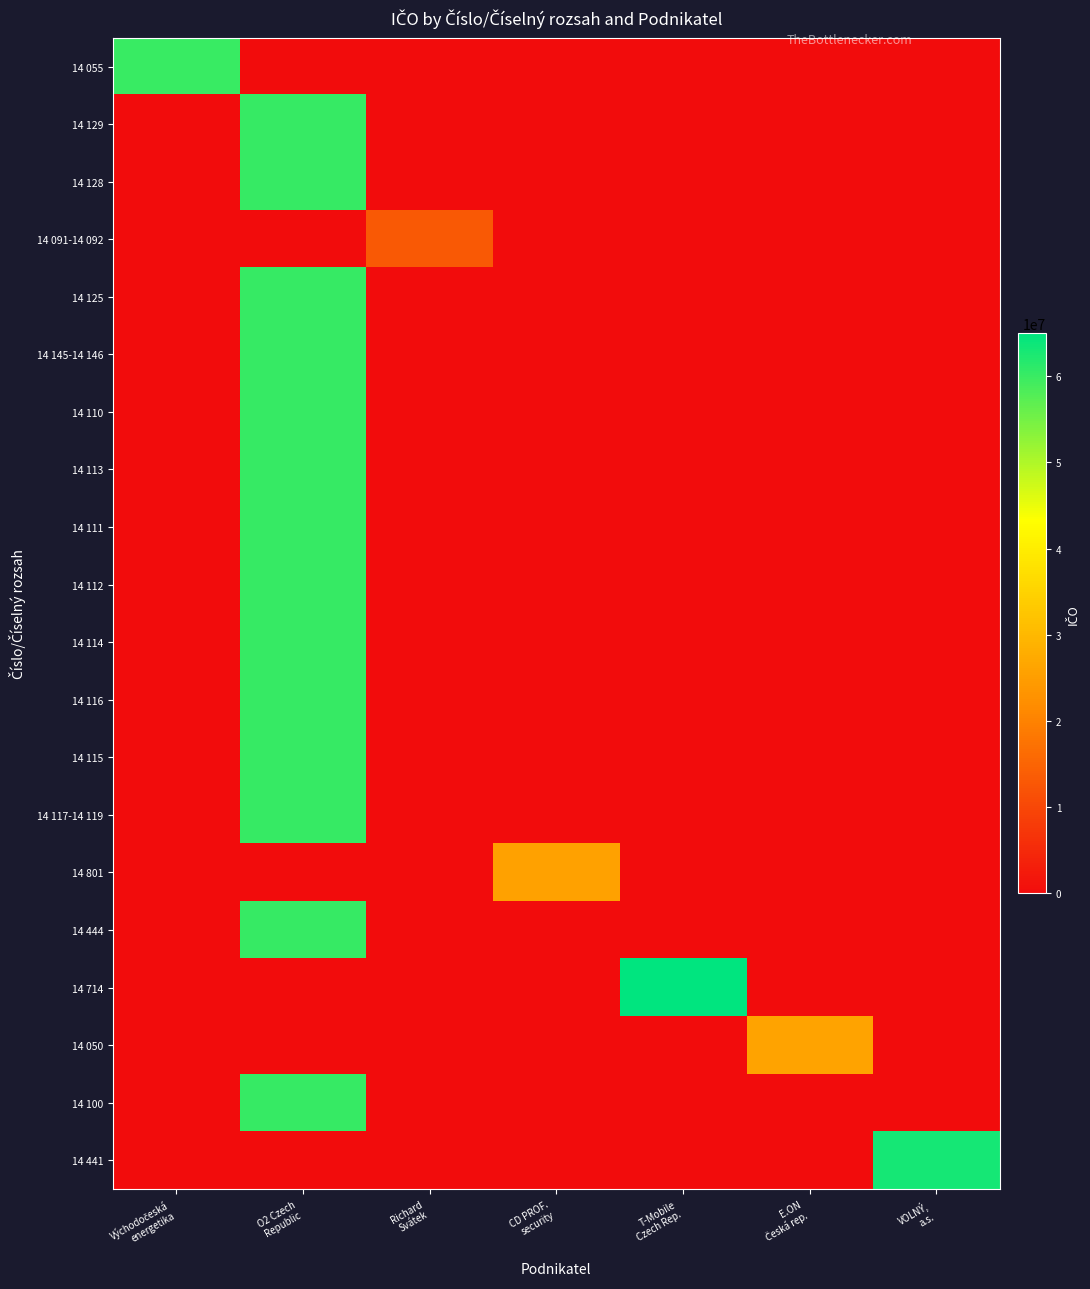

Reading left to right, list all the values displayed in this chart.

14 055: Východočeská
energetika=60108720	O2 Czech
Republic=0	Richard
Svátek=0	CD PROF.
security=0	T-Mobile
Czech Rep.=0	E.ON
Česká rep.=0	VOLNÝ,
a.s.=0
14 129: Východočeská
energetika=0	O2 Czech
Republic=60193336	Richard
Svátek=0	CD PROF.
security=0	T-Mobile
Czech Rep.=0	E.ON
Česká rep.=0	VOLNÝ,
a.s.=0
14 128: Východočeská
energetika=0	O2 Czech
Republic=60193336	Richard
Svátek=0	CD PROF.
security=0	T-Mobile
Czech Rep.=0	E.ON
Česká rep.=0	VOLNÝ,
a.s.=0
14 091-14 092: Východočeská
energetika=0	O2 Czech
Republic=0	Richard
Svátek=13124731	CD PROF.
security=0	T-Mobile
Czech Rep.=0	E.ON
Česká rep.=0	VOLNÝ,
a.s.=0
14 125: Východočeská
energetika=0	O2 Czech
Republic=60193336	Richard
Svátek=0	CD PROF.
security=0	T-Mobile
Czech Rep.=0	E.ON
Česká rep.=0	VOLNÝ,
a.s.=0
14 145-14 146: Východočeská
energetika=0	O2 Czech
Republic=60193336	Richard
Svátek=0	CD PROF.
security=0	T-Mobile
Czech Rep.=0	E.ON
Česká rep.=0	VOLNÝ,
a.s.=0
14 110: Východočeská
energetika=0	O2 Czech
Republic=60193336	Richard
Svátek=0	CD PROF.
security=0	T-Mobile
Czech Rep.=0	E.ON
Česká rep.=0	VOLNÝ,
a.s.=0
14 113: Východočeská
energetika=0	O2 Czech
Republic=60193336	Richard
Svátek=0	CD PROF.
security=0	T-Mobile
Czech Rep.=0	E.ON
Česká rep.=0	VOLNÝ,
a.s.=0
14 111: Východočeská
energetika=0	O2 Czech
Republic=60193336	Richard
Svátek=0	CD PROF.
security=0	T-Mobile
Czech Rep.=0	E.ON
Česká rep.=0	VOLNÝ,
a.s.=0
14 112: Východočeská
energetika=0	O2 Czech
Republic=60193336	Richard
Svátek=0	CD PROF.
security=0	T-Mobile
Czech Rep.=0	E.ON
Česká rep.=0	VOLNÝ,
a.s.=0
14 114: Východočeská
energetika=0	O2 Czech
Republic=60193336	Richard
Svátek=0	CD PROF.
security=0	T-Mobile
Czech Rep.=0	E.ON
Česká rep.=0	VOLNÝ,
a.s.=0
14 116: Východočeská
energetika=0	O2 Czech
Republic=60193336	Richard
Svátek=0	CD PROF.
security=0	T-Mobile
Czech Rep.=0	E.ON
Česká rep.=0	VOLNÝ,
a.s.=0
14 115: Východočeská
energetika=0	O2 Czech
Republic=60193336	Richard
Svátek=0	CD PROF.
security=0	T-Mobile
Czech Rep.=0	E.ON
Česká rep.=0	VOLNÝ,
a.s.=0
14 117-14 119: Východočeská
energetika=0	O2 Czech
Republic=60193336	Richard
Svátek=0	CD PROF.
security=0	T-Mobile
Czech Rep.=0	E.ON
Česká rep.=0	VOLNÝ,
a.s.=0
14 801: Východočeská
energetika=0	O2 Czech
Republic=0	Richard
Svátek=0	CD PROF.
security=25712713	T-Mobile
Czech Rep.=0	E.ON
Česká rep.=0	VOLNÝ,
a.s.=0
14 444: Východočeská
energetika=0	O2 Czech
Republic=60193336	Richard
Svátek=0	CD PROF.
security=0	T-Mobile
Czech Rep.=0	E.ON
Česká rep.=0	VOLNÝ,
a.s.=0
14 714: Východočeská
energetika=0	O2 Czech
Republic=0	Richard
Svátek=0	CD PROF.
security=0	T-Mobile
Czech Rep.=64949681	E.ON
Česká rep.=0	VOLNÝ,
a.s.=0
14 050: Východočeská
energetika=0	O2 Czech
Republic=0	Richard
Svátek=0	CD PROF.
security=0	T-Mobile
Czech Rep.=0	E.ON
Česká rep.=26078180	VOLNÝ,
a.s.=0
14 100: Východočeská
energetika=0	O2 Czech
Republic=60193336	Richard
Svátek=0	CD PROF.
security=0	T-Mobile
Czech Rep.=0	E.ON
Česká rep.=0	VOLNÝ,
a.s.=0
14 441: Východočeská
energetika=0	O2 Czech
Republic=0	Richard
Svátek=0	CD PROF.
security=0	T-Mobile
Czech Rep.=0	E.ON
Česká rep.=0	VOLNÝ,
a.s.=63080150